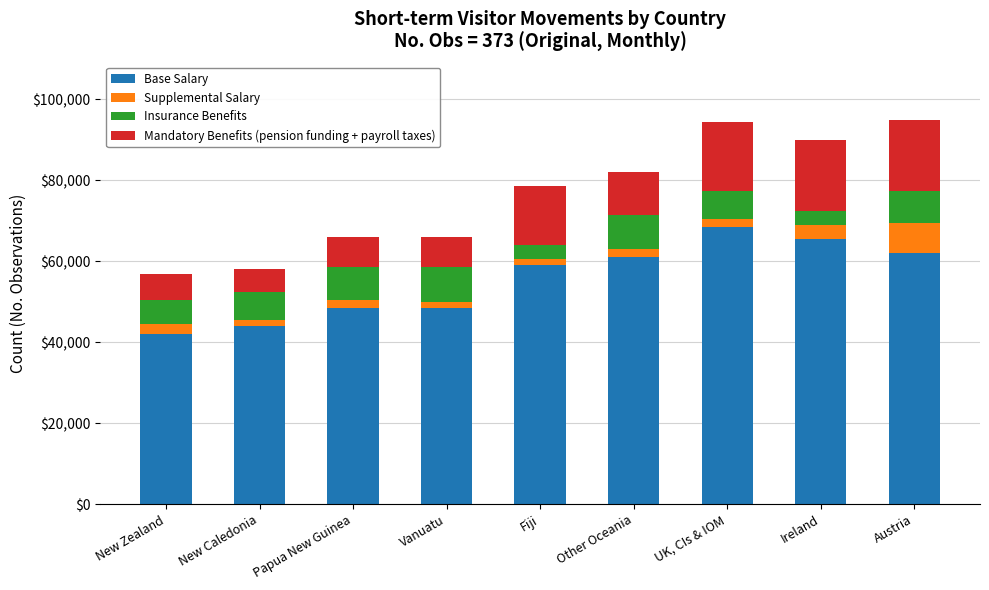

The value of Base Salary at Austria is 83441. True or false?

False